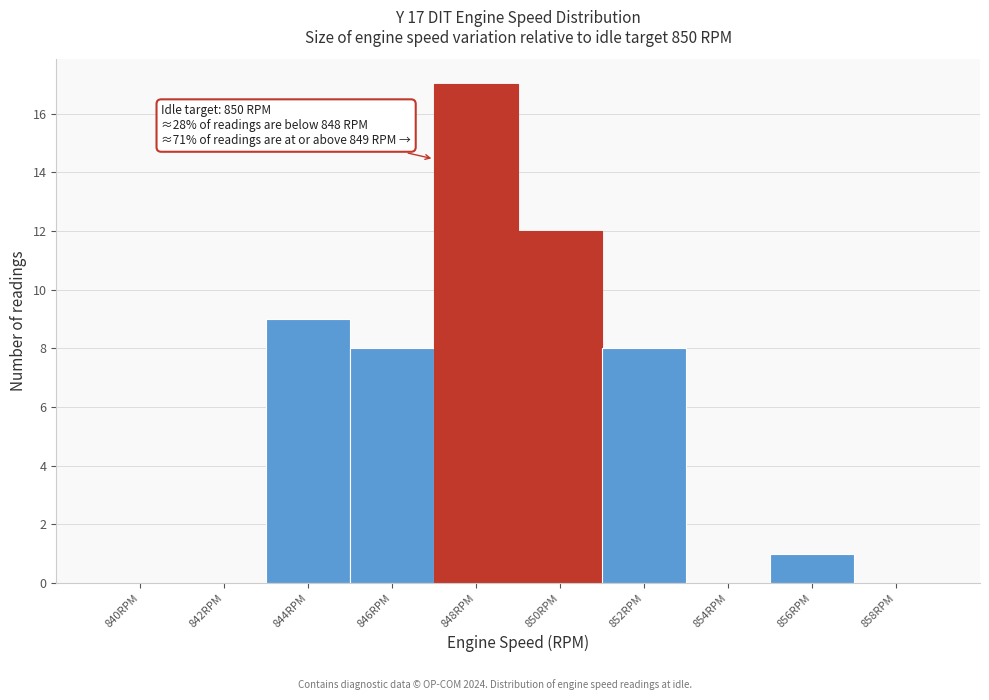

Reading left to right, transcribe all the data shown in this chart.

840RPM=0	842RPM=0	844RPM=9	846RPM=8	848RPM=17	850RPM=12	852RPM=8	854RPM=0	856RPM=1	858RPM=0